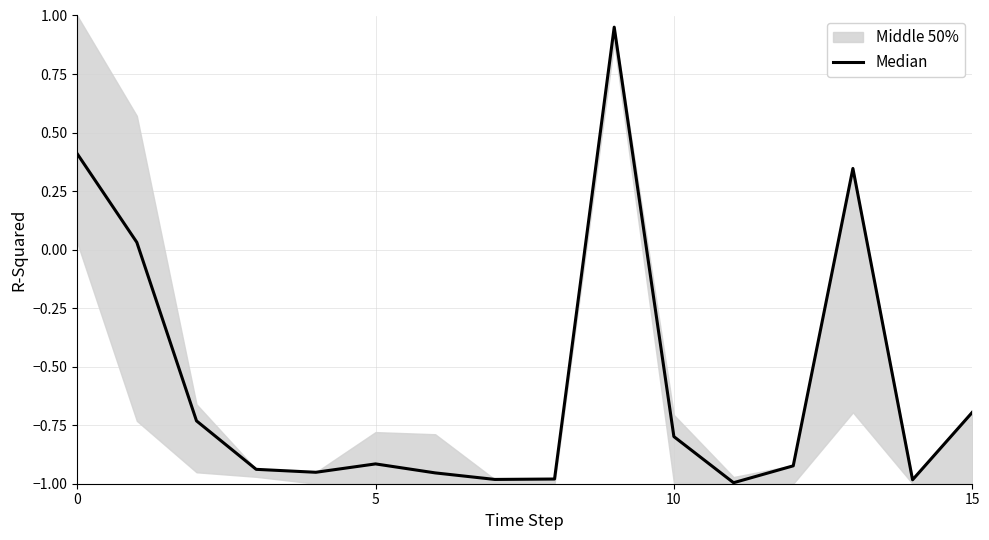

True or false: the data shows -0.8 at 10.

True